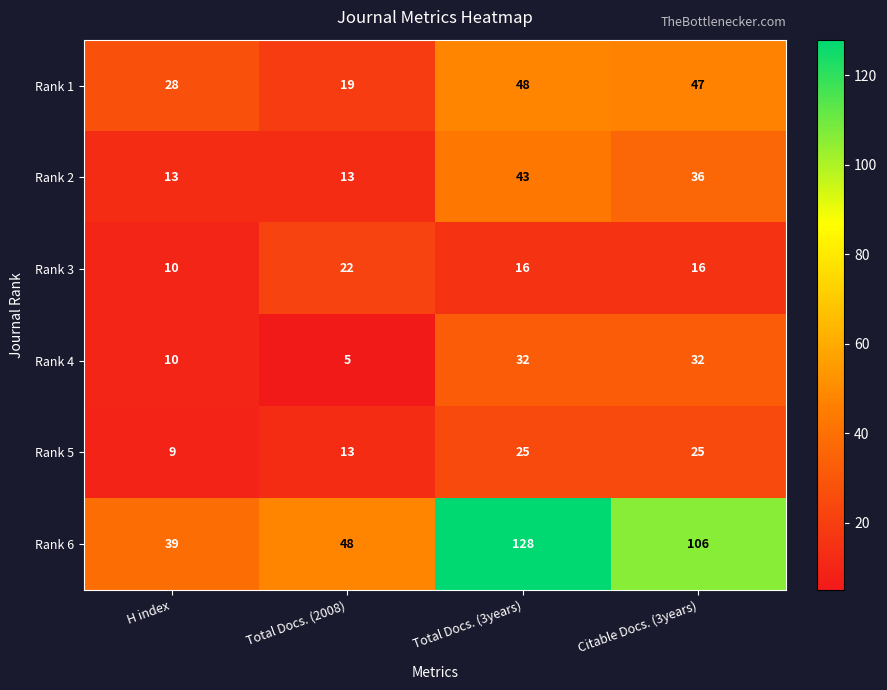

Which series has the widest spread of values?

Rank 6